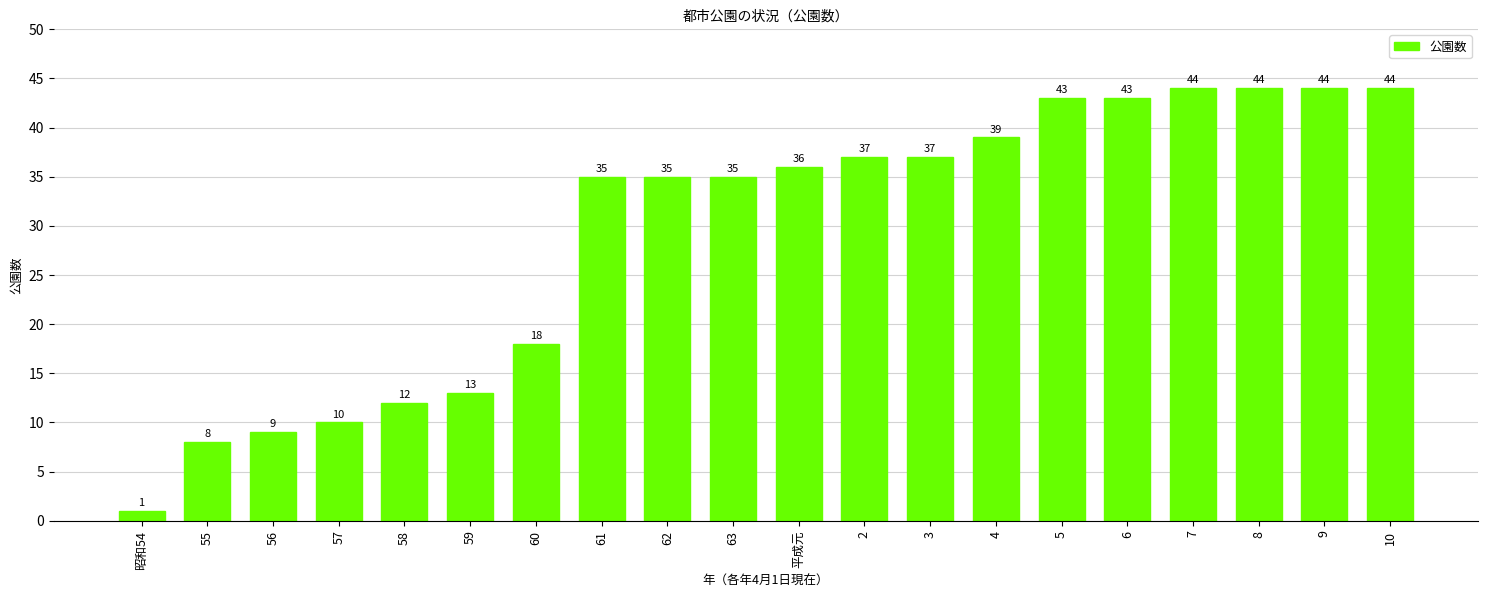

The value at 平成元 is 36. True or false?

True